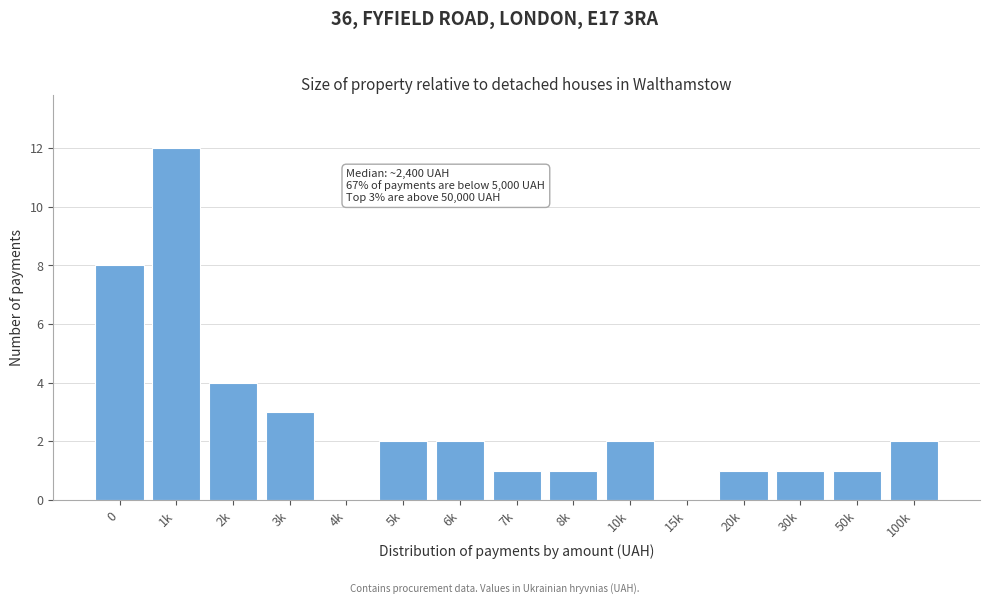

Reading left to right, what are all the values shown in this chart?

0=8	1k=12	2k=4	3k=3	4k=0	5k=2	6k=2	7k=1	8k=1	10k=2	15k=0	20k=1	30k=1	50k=1	100k=2